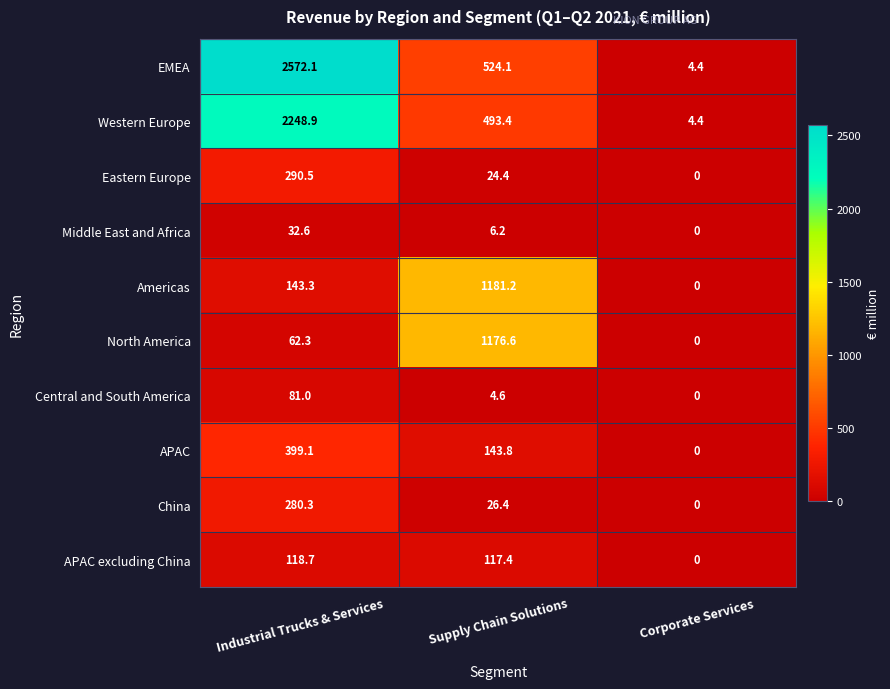

At which category is the sum across all series the highest?

Industrial Trucks & Services